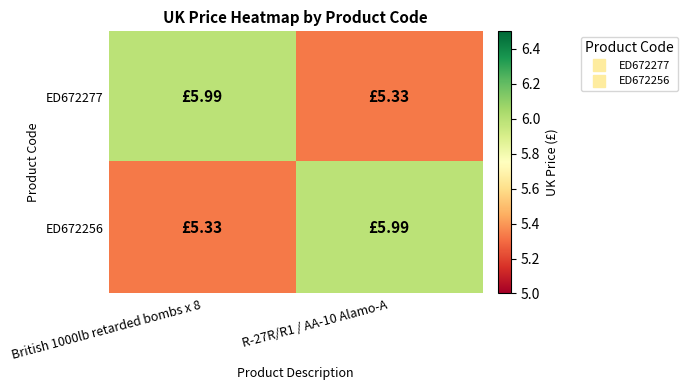

What is the total value across all series at R-27R/R1 / AA-10 Alamo-A?

11.3